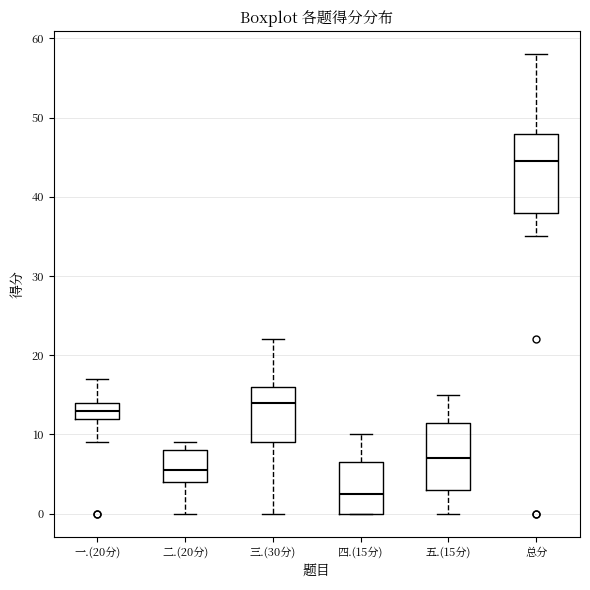

Where does the median line of the box for 总分 sit on the y-axis? The values are not printed on the chart, so give them approximately, as read against the axis.

45